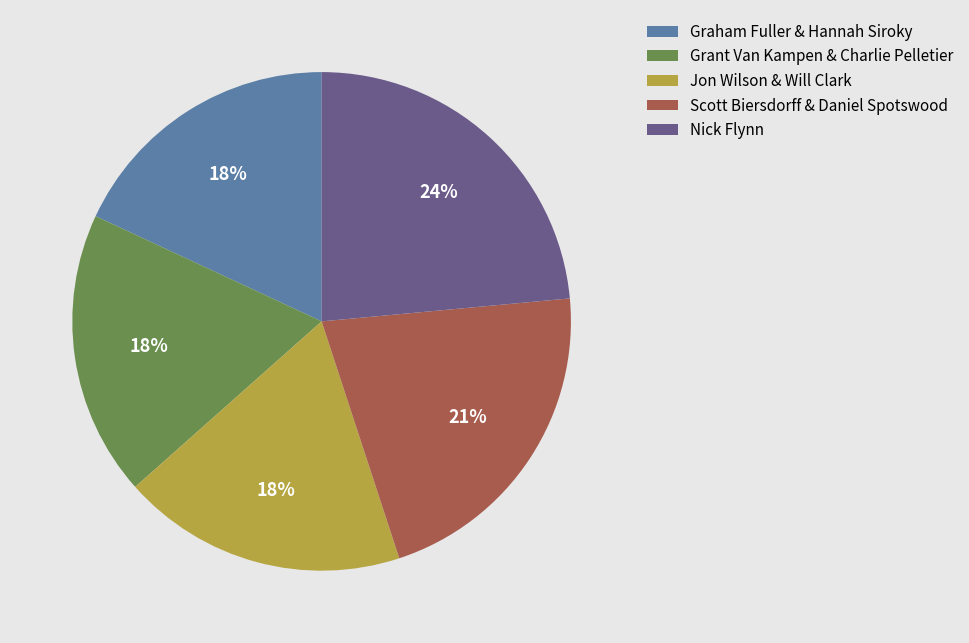

Is it true that Grant Van Kampen & Charlie Pelletier is 18% of the pie?

True